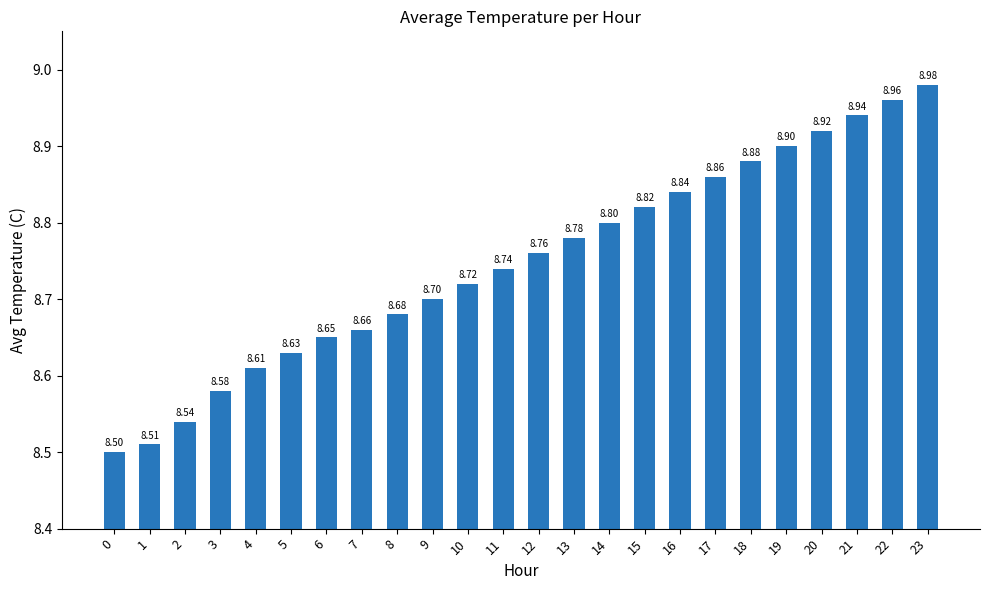

What is the change in value from 2 to 5?

+0.1